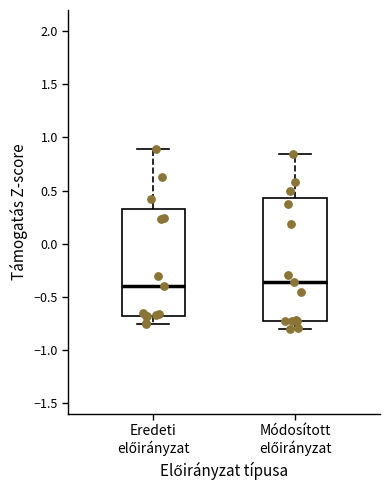

Comparing the boxes themselves (not the whiskers), which one is the tallest?

Módosított előirányzat